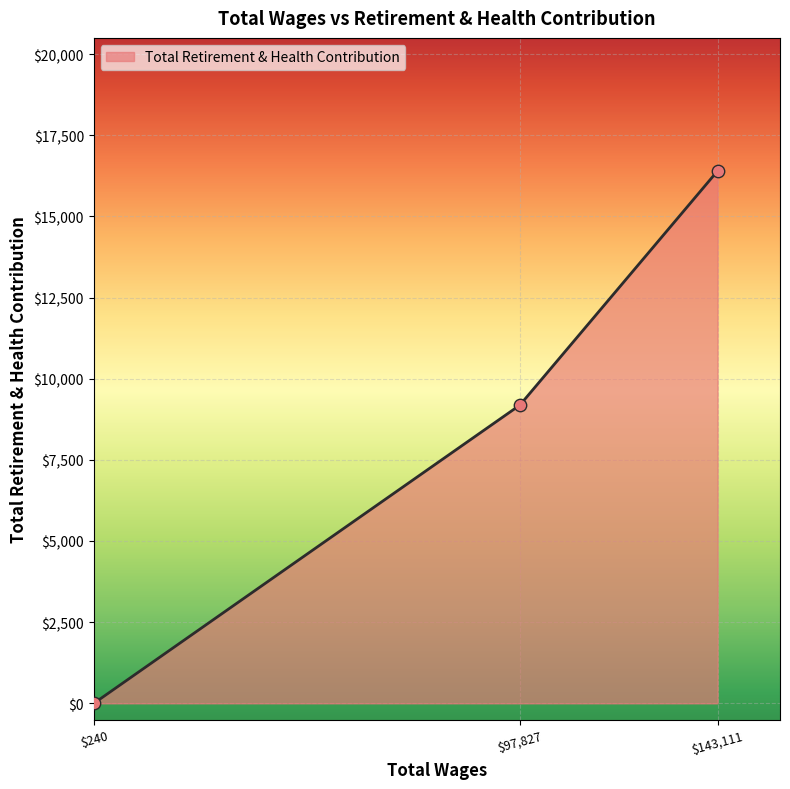

Is it true that the value at $97,827 is 5877?

False